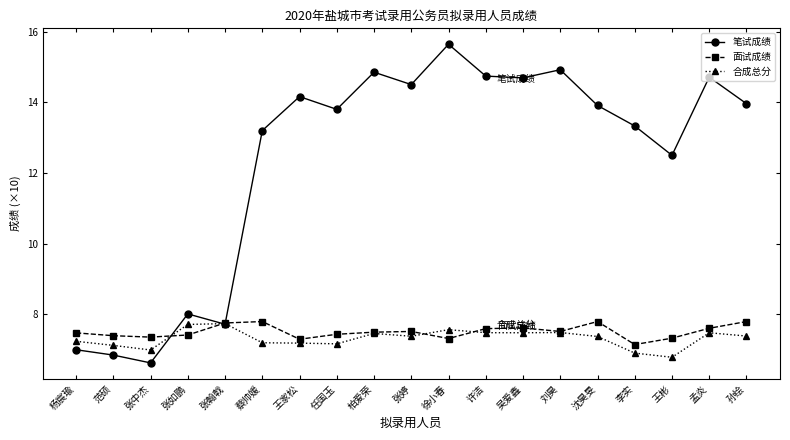

In 笔试成绩, how many points are higher than both neighbors (excluding endpoints)?

6